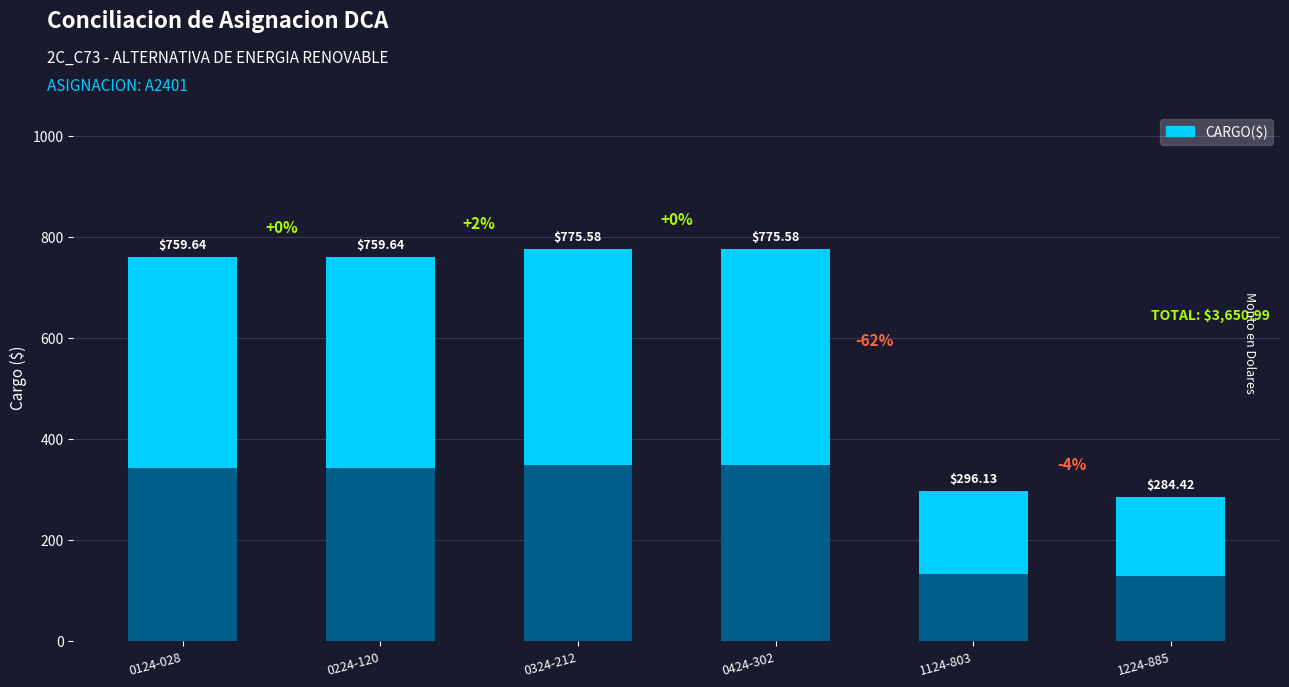

Rank the categories by value from lowest to highest.

1224-885, 1124-803, 0124-028, 0224-120, 0324-212, 0424-302